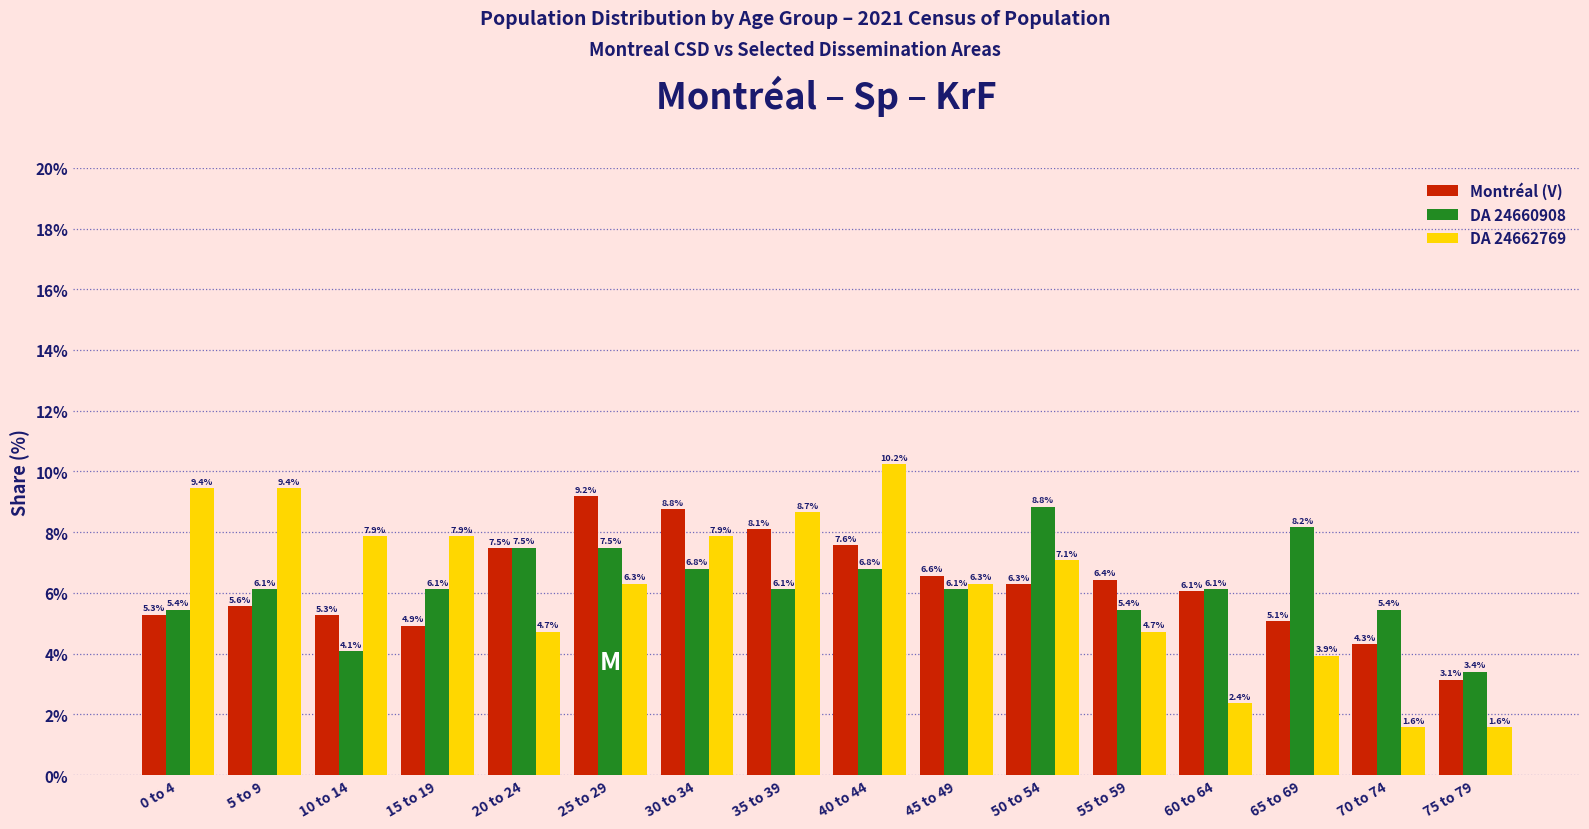

What is the label of the 7th bar from the left?

30 to 34